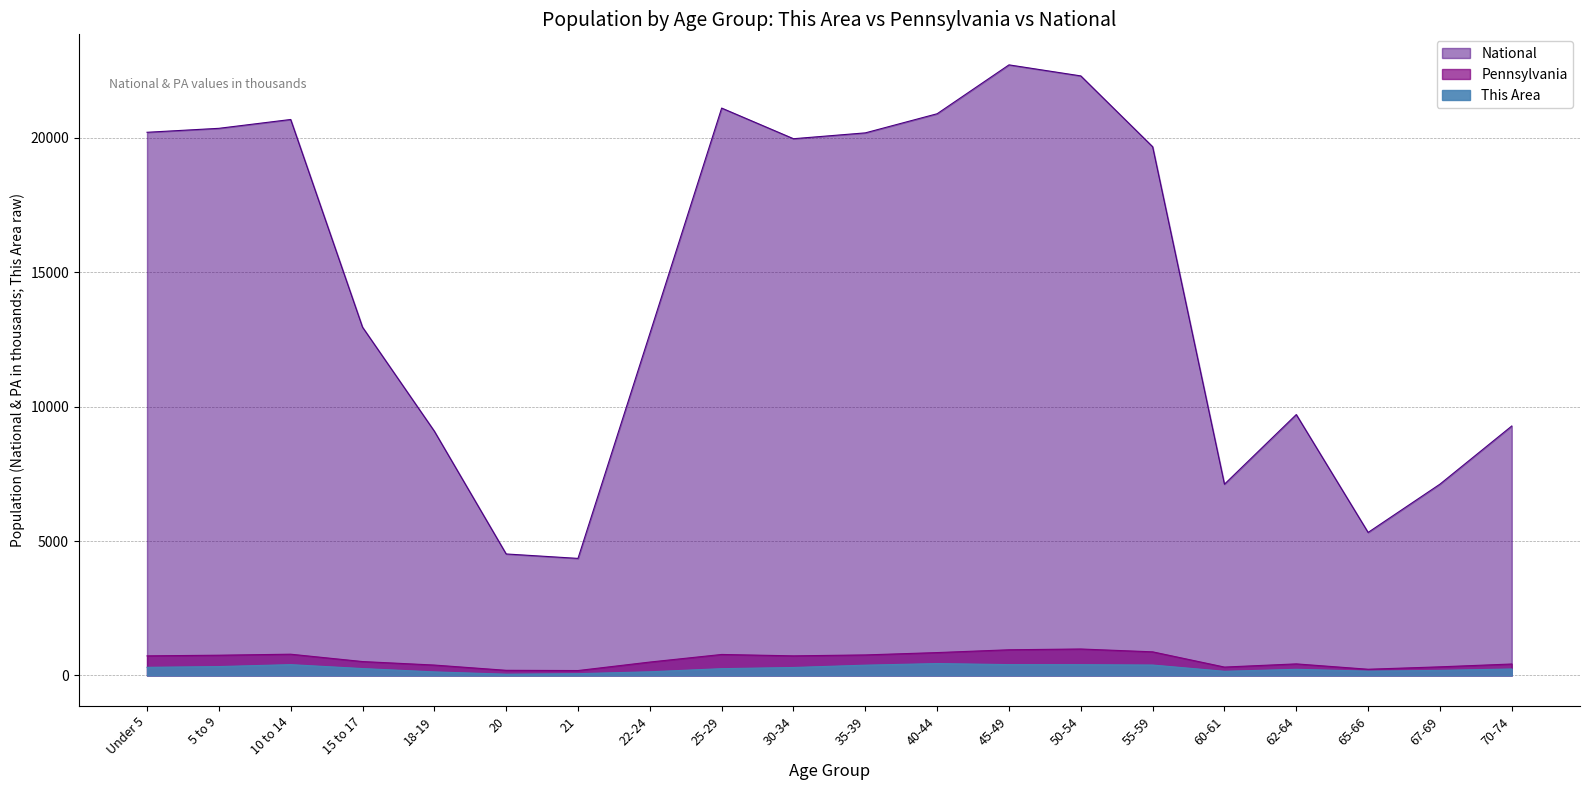

What is the spread (max minus min) of values at 25-29?

20848.8